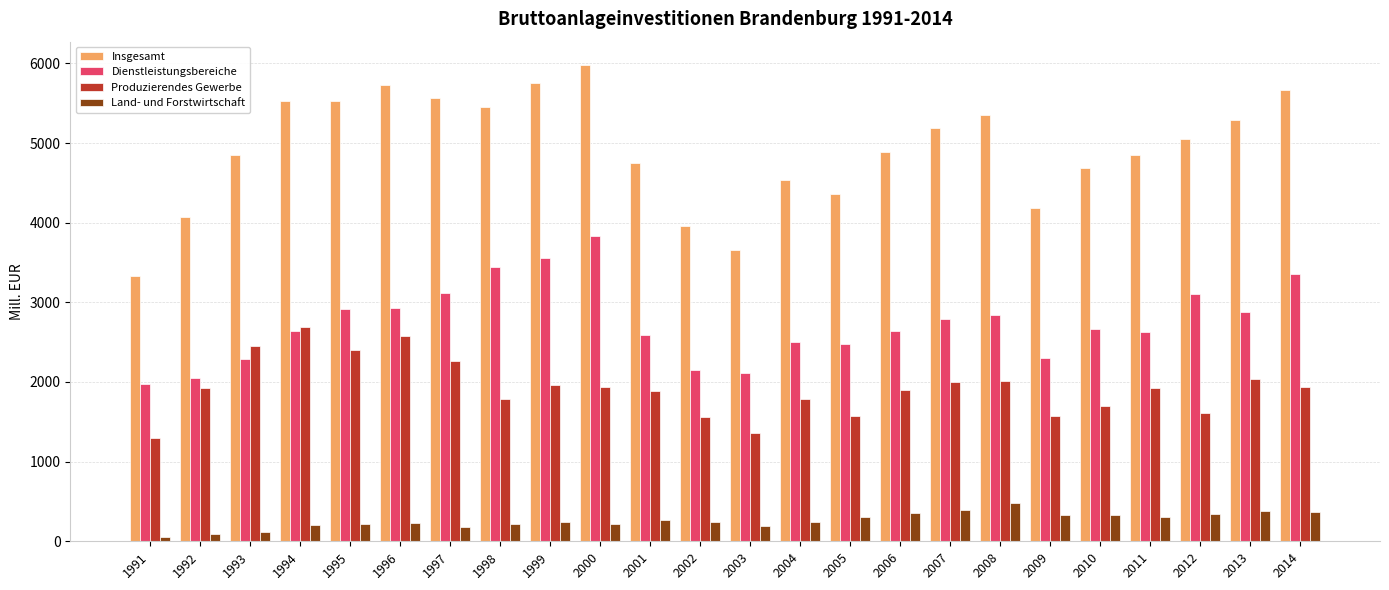

The value of Dienstleistungsbereiche at 1996 is 2931.6. True or false?

True